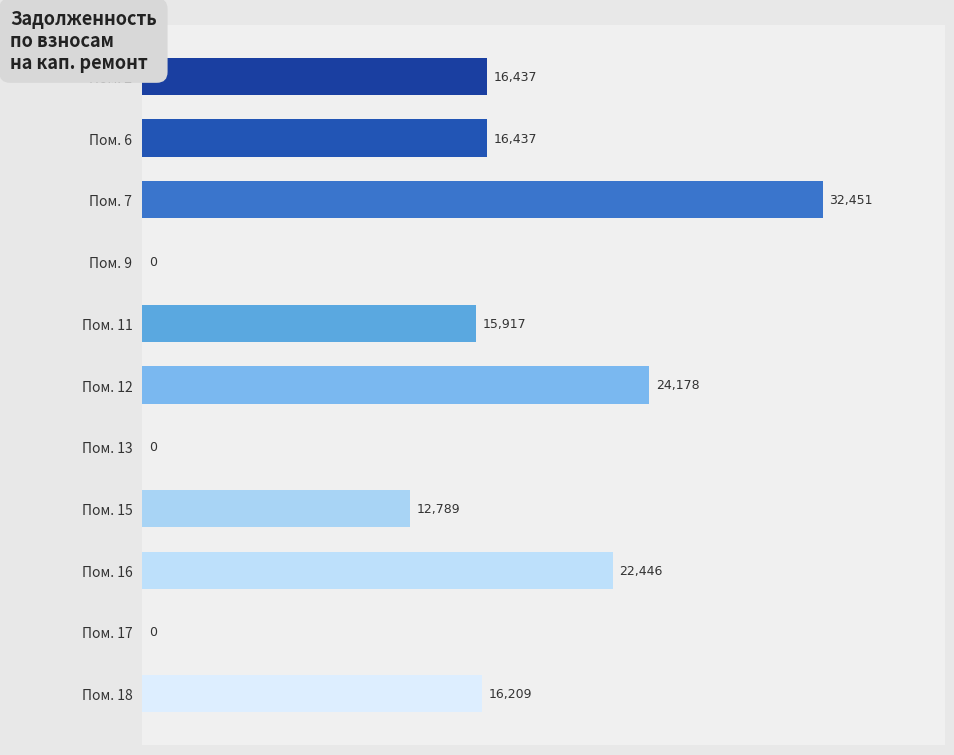

Count the number of values greater than 16209.

6